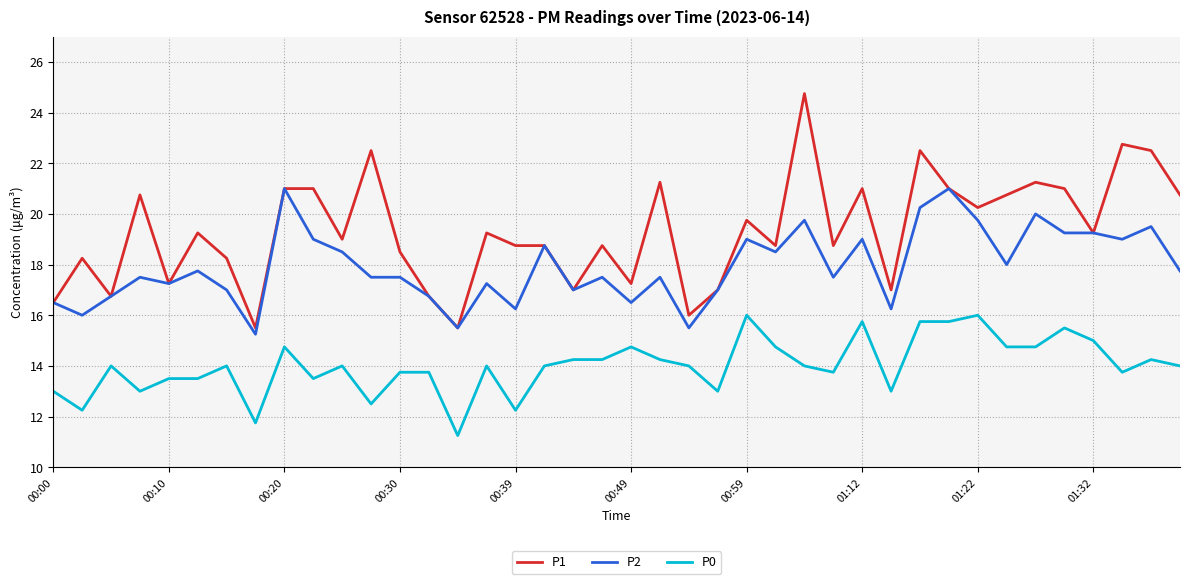

Which series has the widest spread of values?

P1